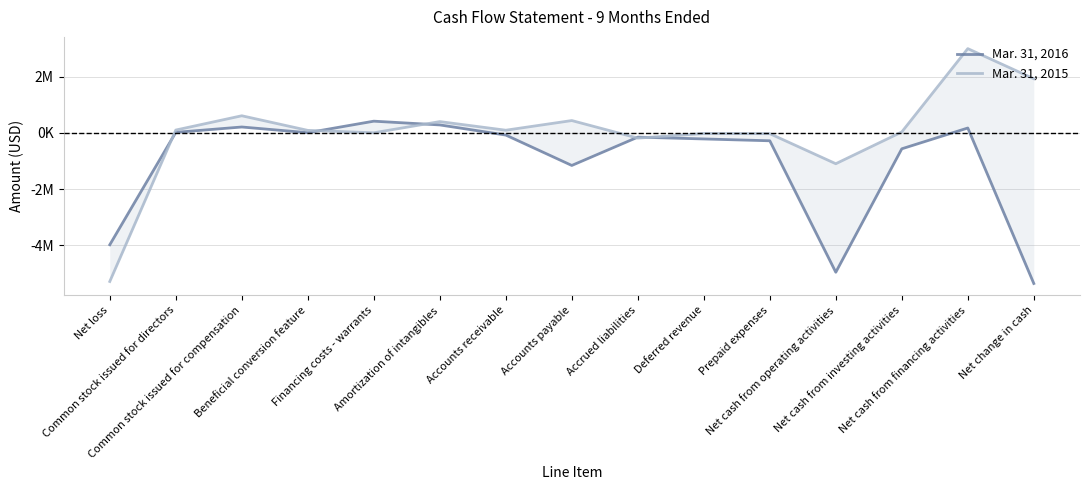

What is the difference between the maximum and minimum values in the Mar. 31, 2016 series?

5768884